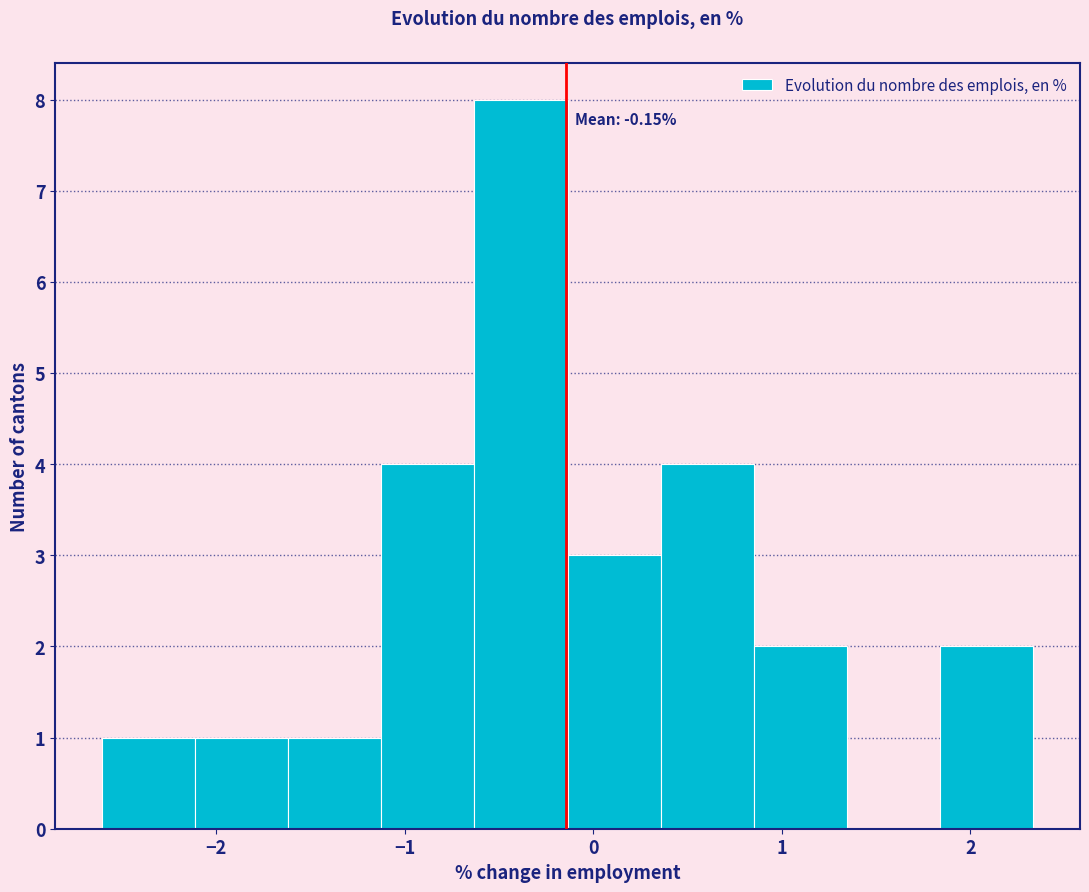

Over which range of the x-axis is the bar tallest?

-0.6 to -0.1